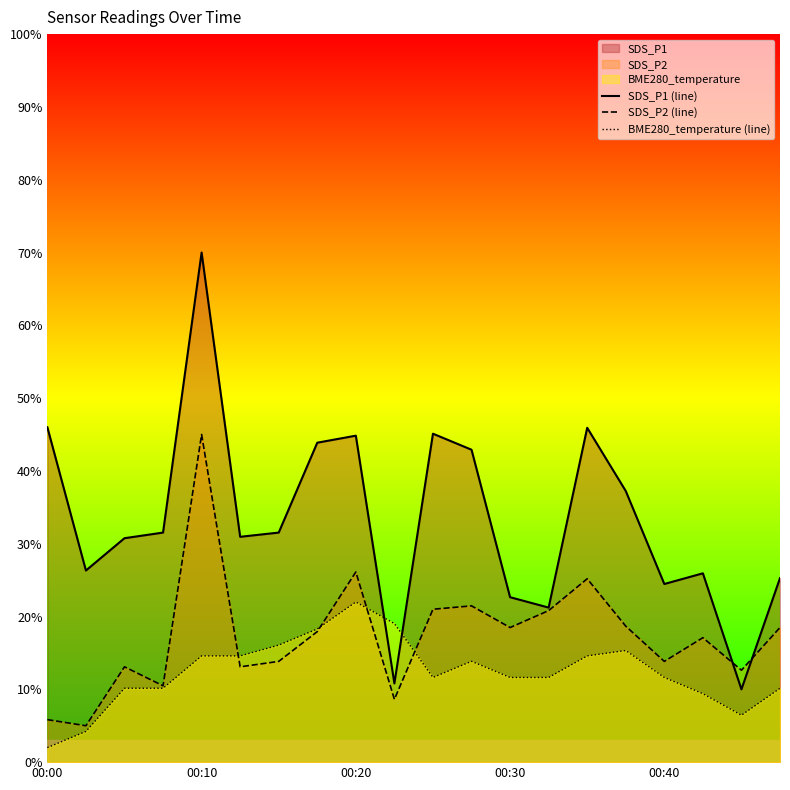

Reading left to right, transcribe all the data shown in this chart.

SDS_P1 (line): 46.0	26.3	30.8	31.5	70.0	31.0	31.5	43.9	44.8	10.8	45.1	42.9	22.7	21.2	45.9	37.2	24.5	25.9	10.0	25.3
SDS_P2 (line): 5.8	5.0	13.1	10.5	45.0	13.1	13.8	17.9	26.1	8.6	21.0	21.5	18.5	20.8	25.2	18.7	13.8	17.1	12.6	18.5
BME280_temperature (line): 2.0	4.2	10.1	10.1	14.6	14.6	16.1	18.3	22.0	19.0	11.6	13.9	11.6	11.6	14.6	15.3	11.6	9.4	6.4	10.1